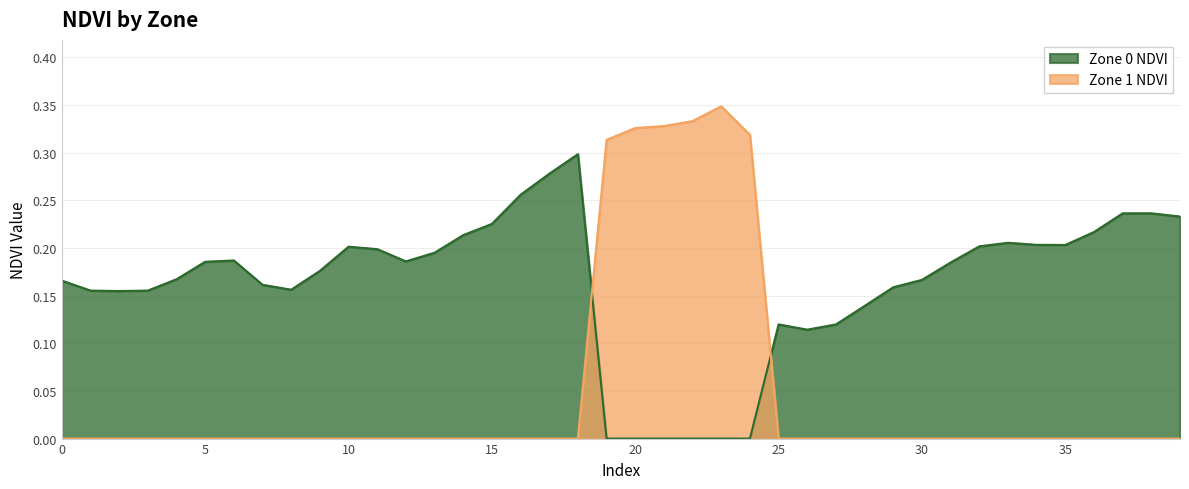

What is the sum of all Zone 1 NDVI values?

2.0